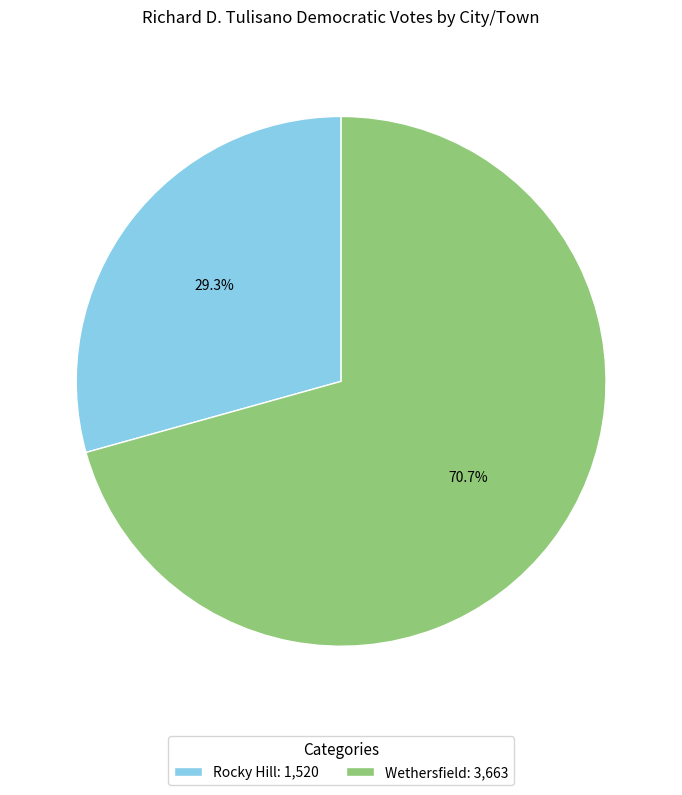

Do Rocky Hill and Wethersfield together represent more than half of the pie?

Yes